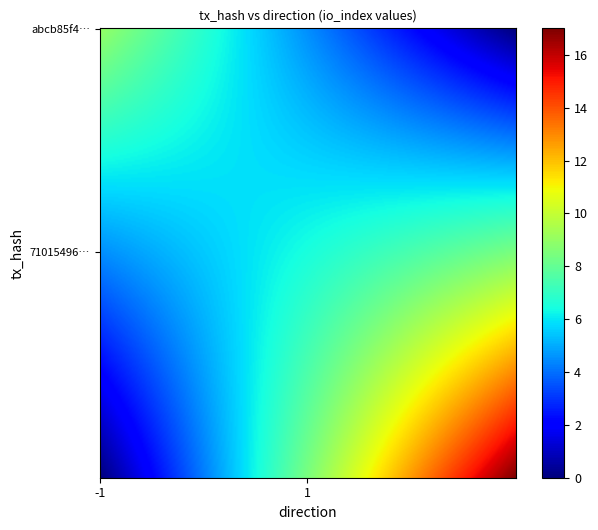

How many series are shown in this chart?

2